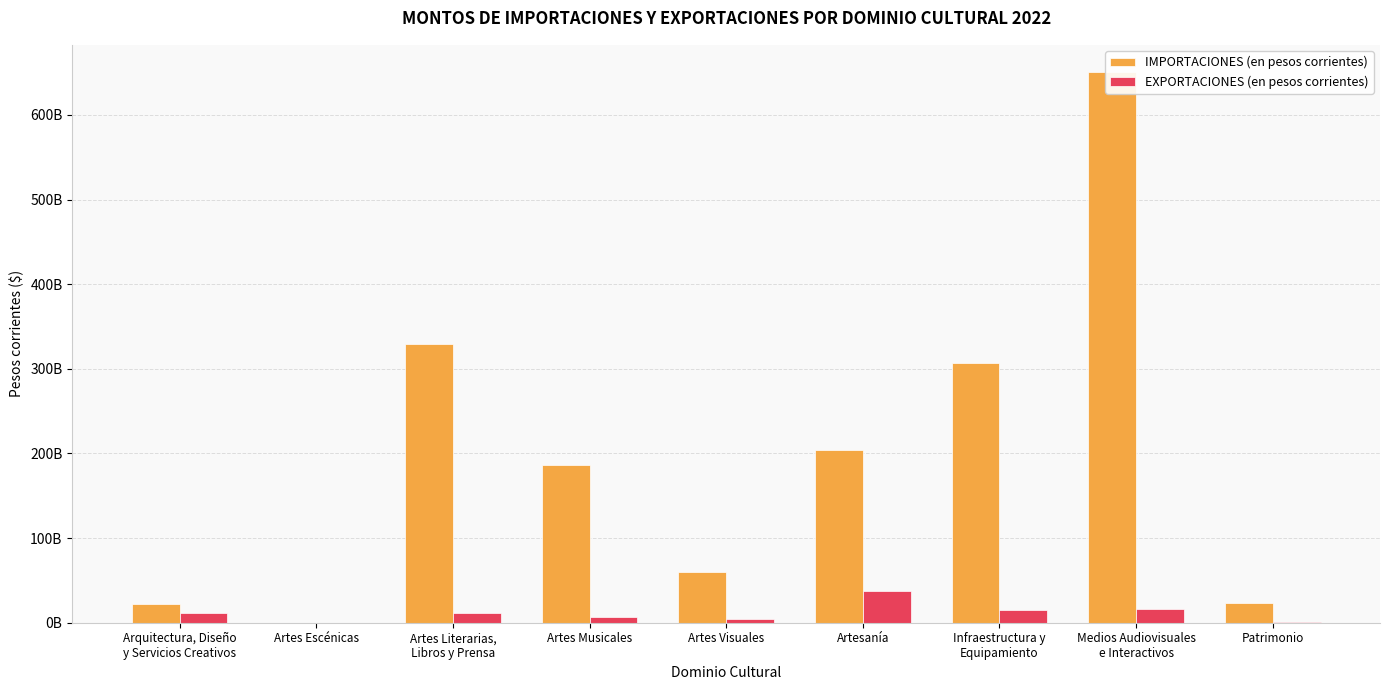

Rank the series at Artesanía from lowest to highest value.

EXPORTACIONES (en pesos corrientes), IMPORTACIONES (en pesos corrientes)